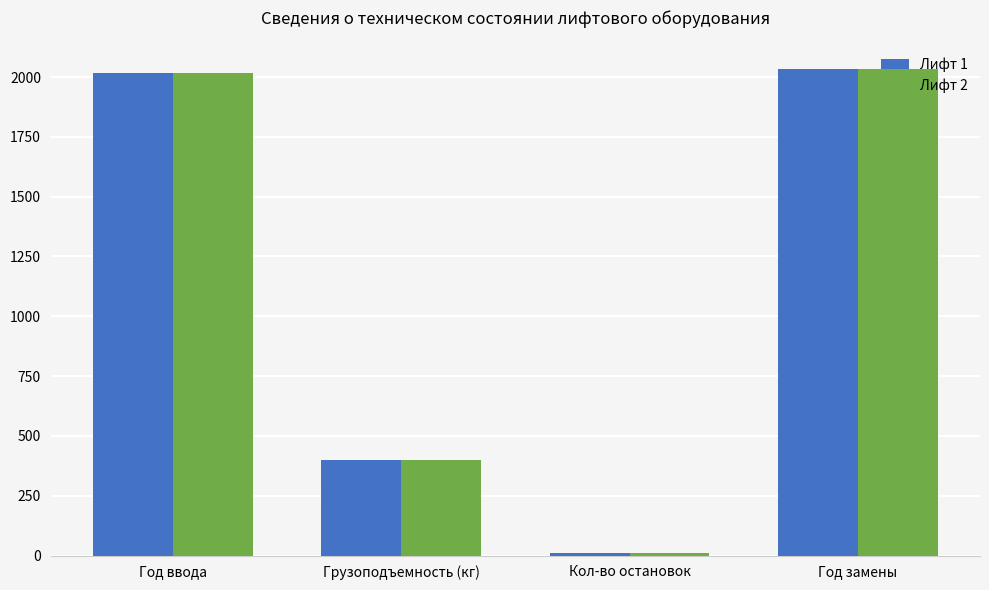

How many series are shown in this chart?

2